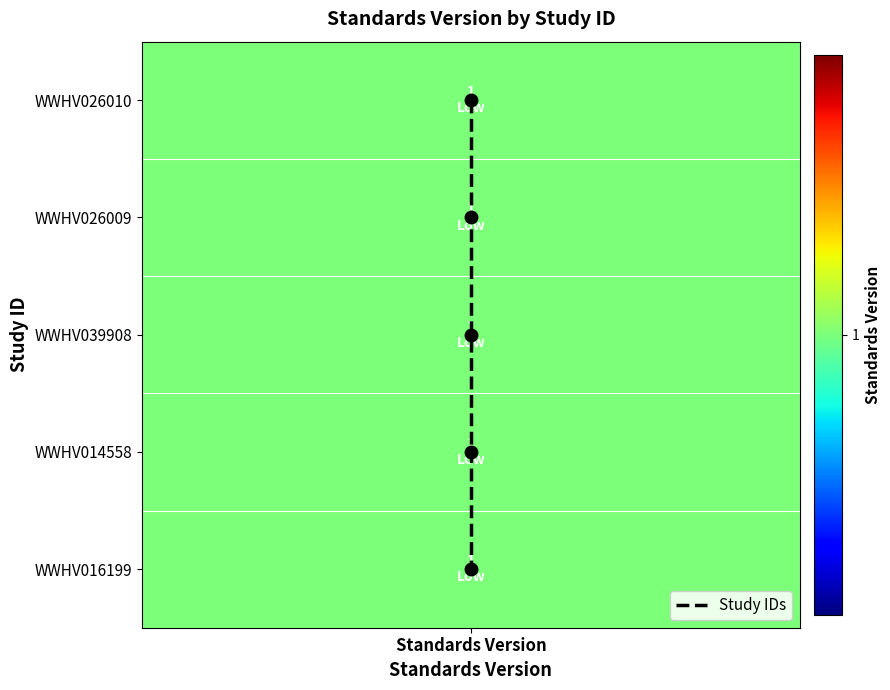

The value at Standards Version is 4. True or false?

False